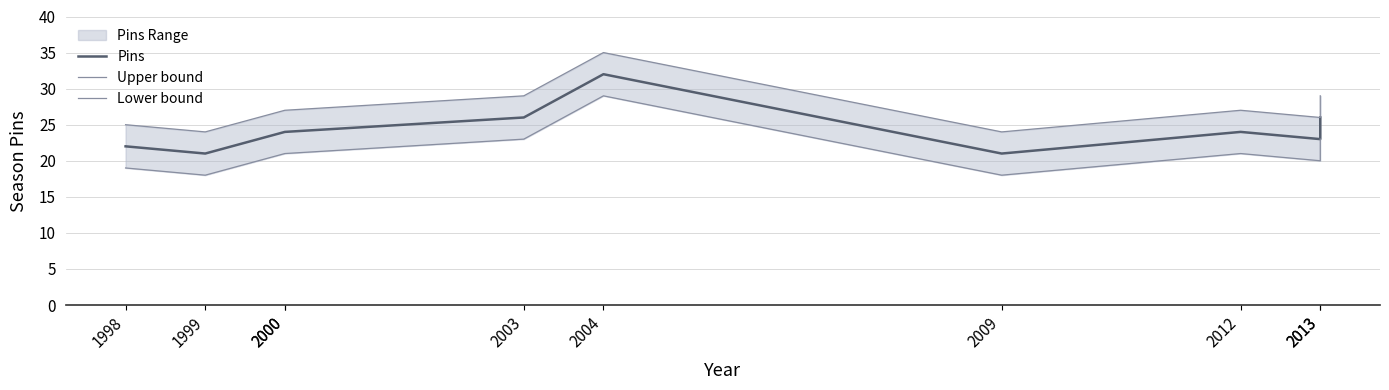

True or false: Pins and Upper bound intersect in this chart.

False